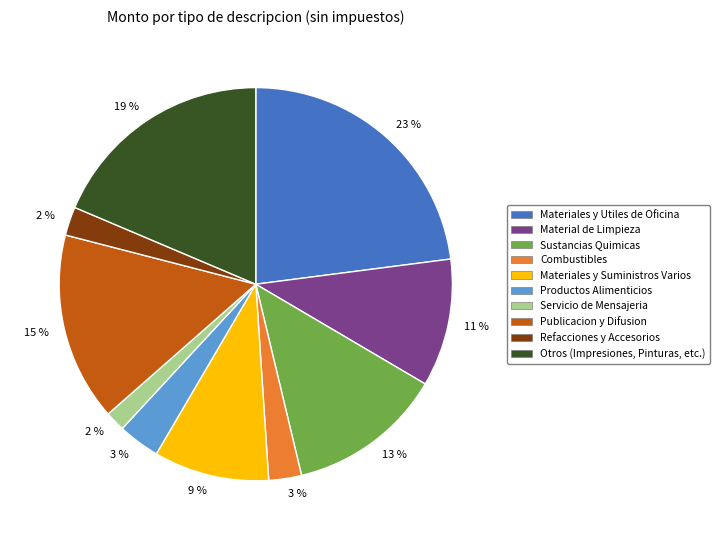

Combined, do Refacciones y Accesorios and Sustancias Quimicas account for over 50%?

No